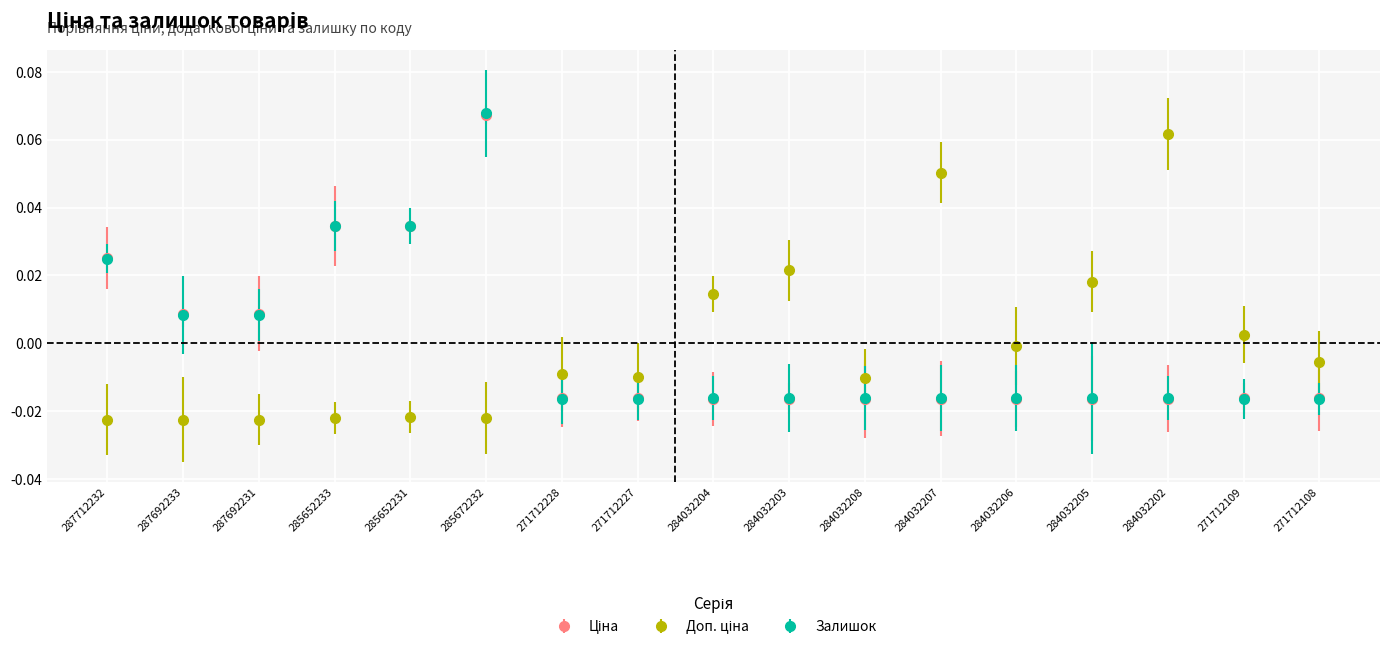

Which label corresponds to the largest value in the chart?

285672232